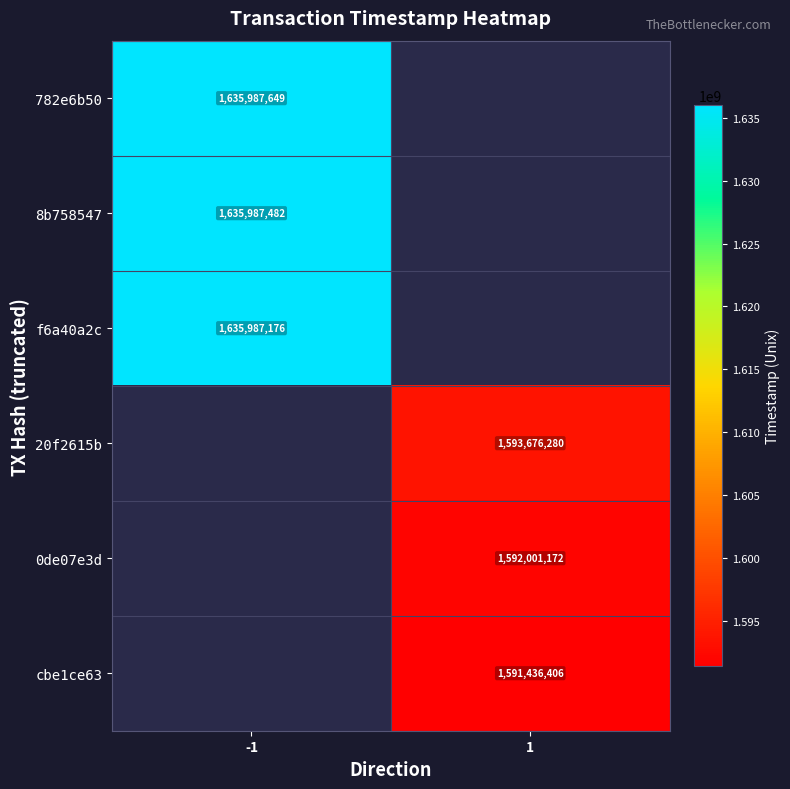

Is the value of cbe1ce63 at 1 greater than the value of 782e6b50 at -1?

No